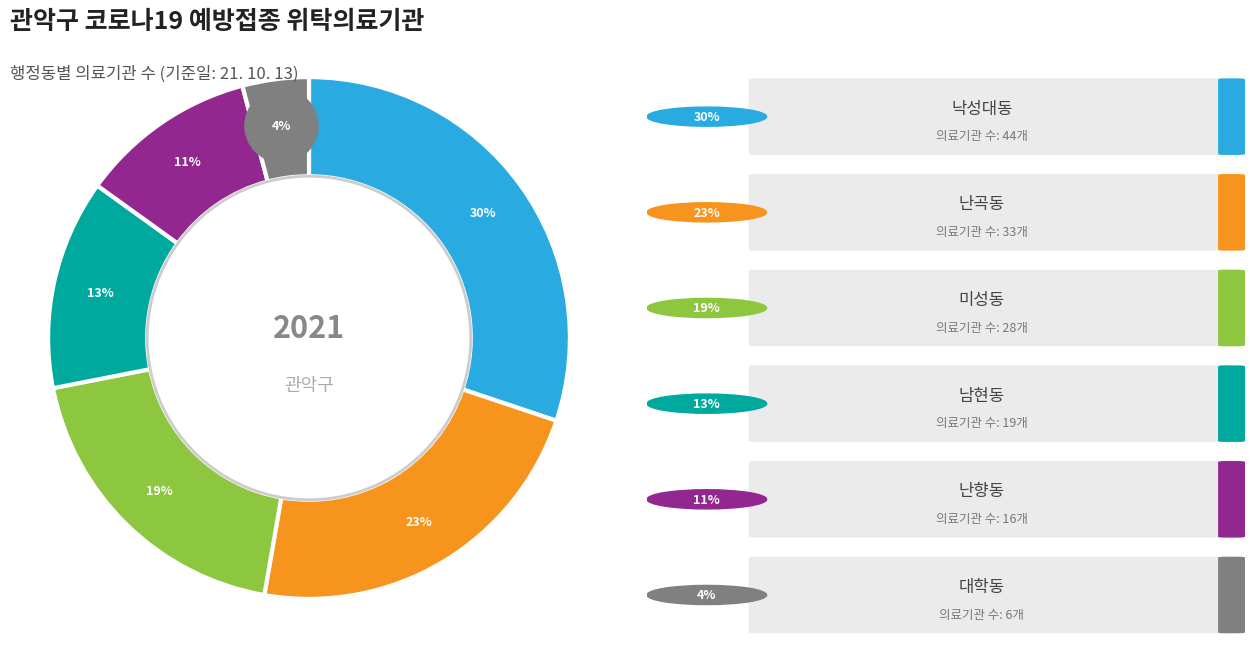

Between 난향동 and 미성동, which is larger?

미성동